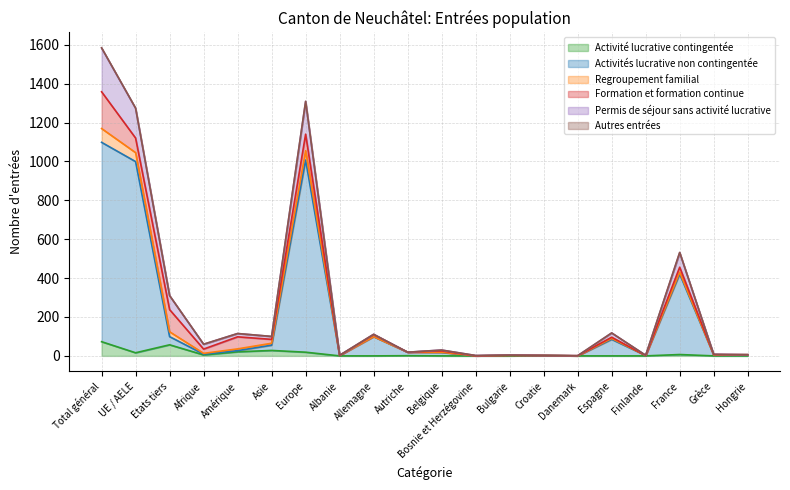

What position from the left is Hongrie?

20